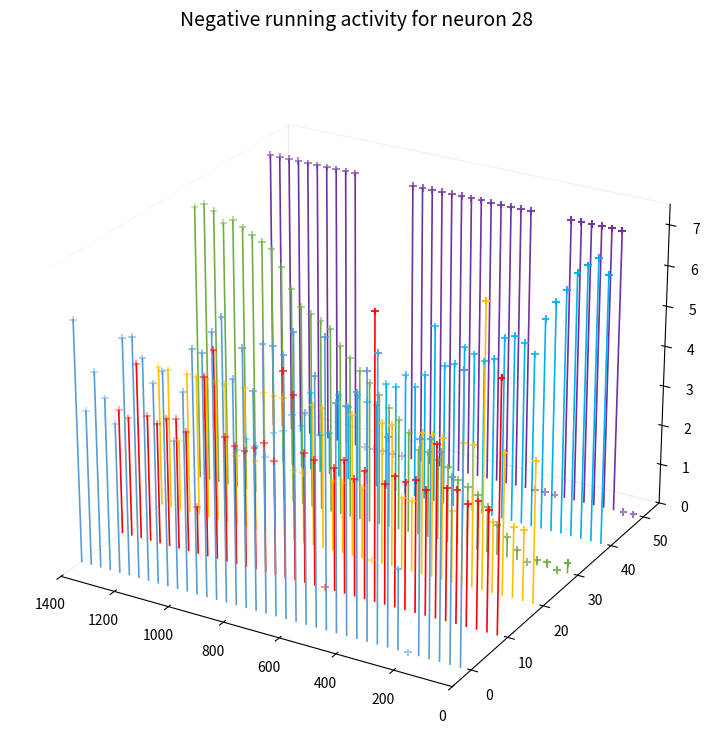

At how many categories does at least one series exceed 0?

39